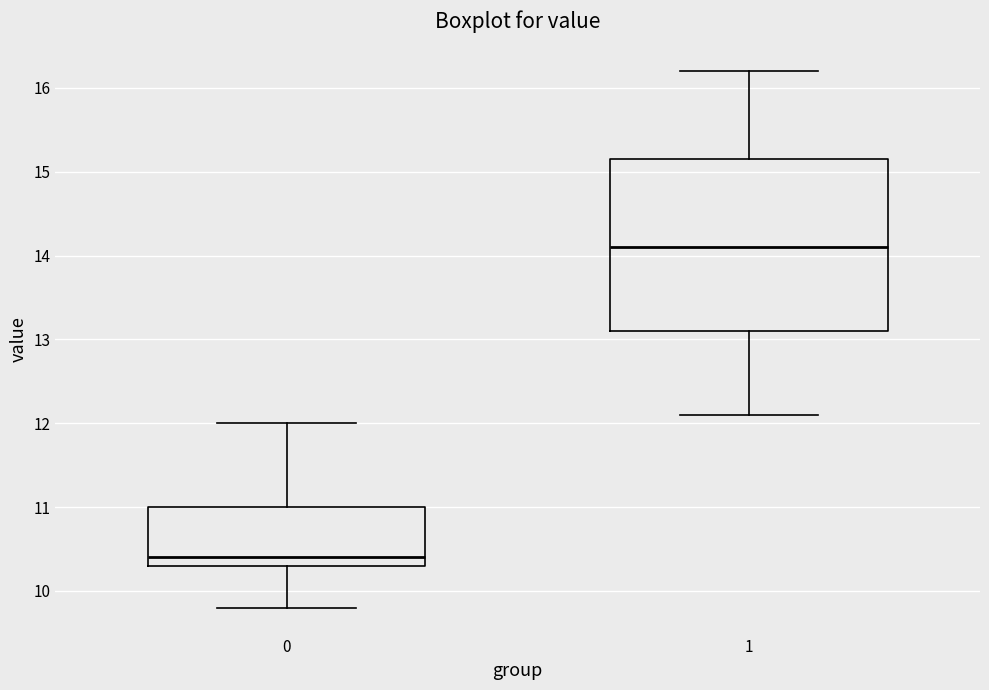

Which box's median line is the highest?

1